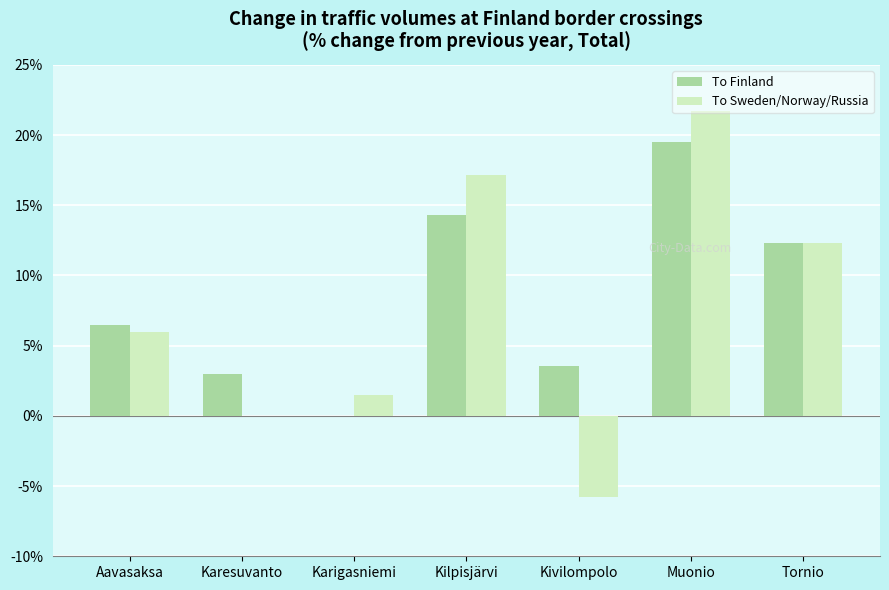

What are all the series names shown in the legend?

To Finland, To Sweden/Norway/Russia